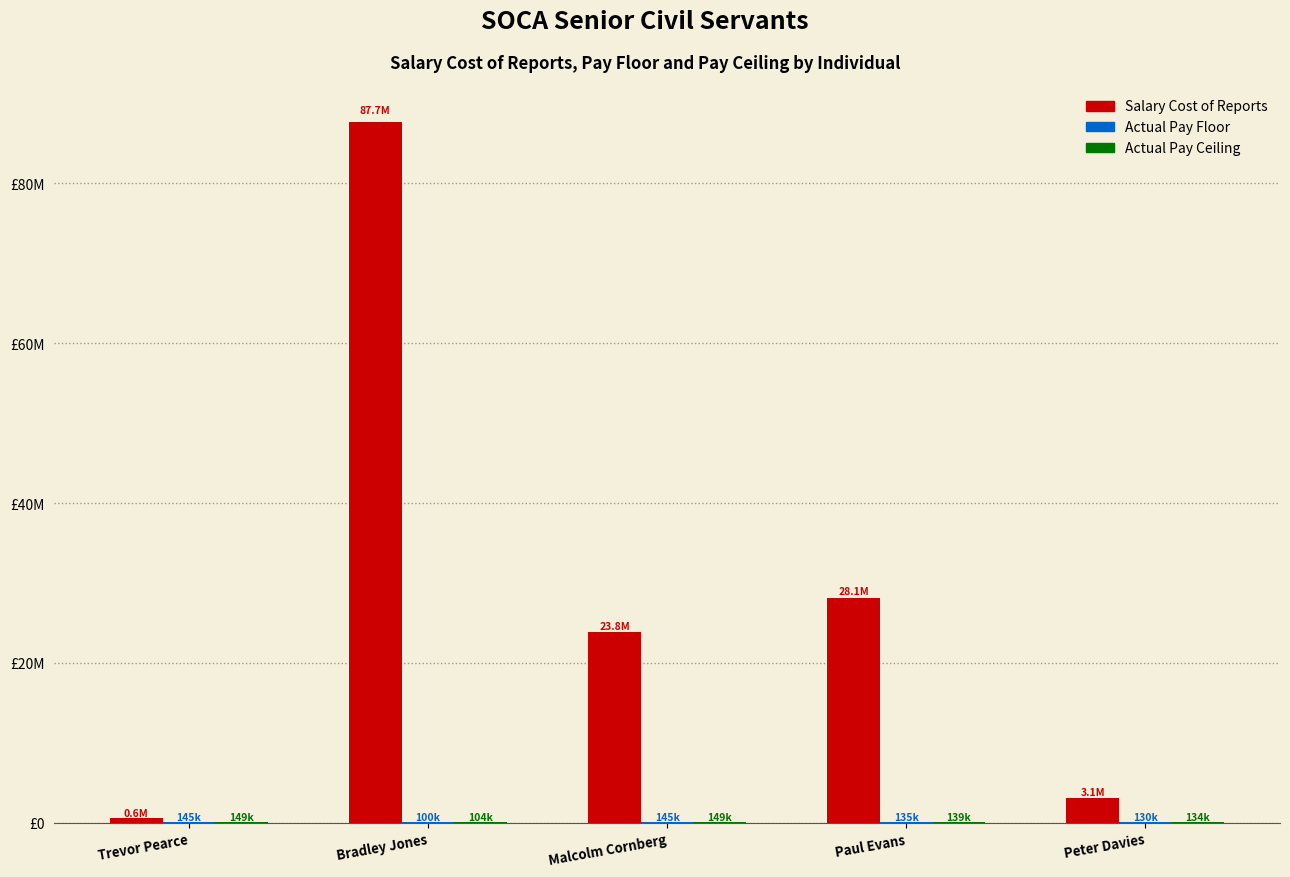

Rank the series at Trevor Pearce from lowest to highest value.

Actual Pay Floor, Actual Pay Ceiling, Salary Cost of Reports